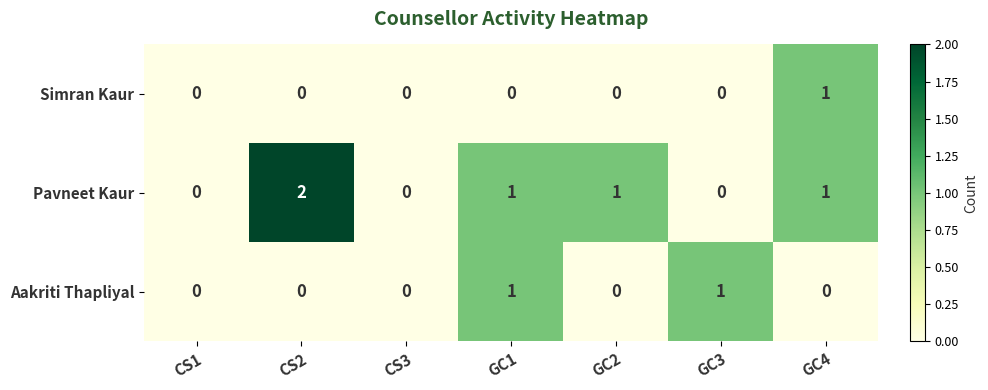

How many series are shown in this chart?

3